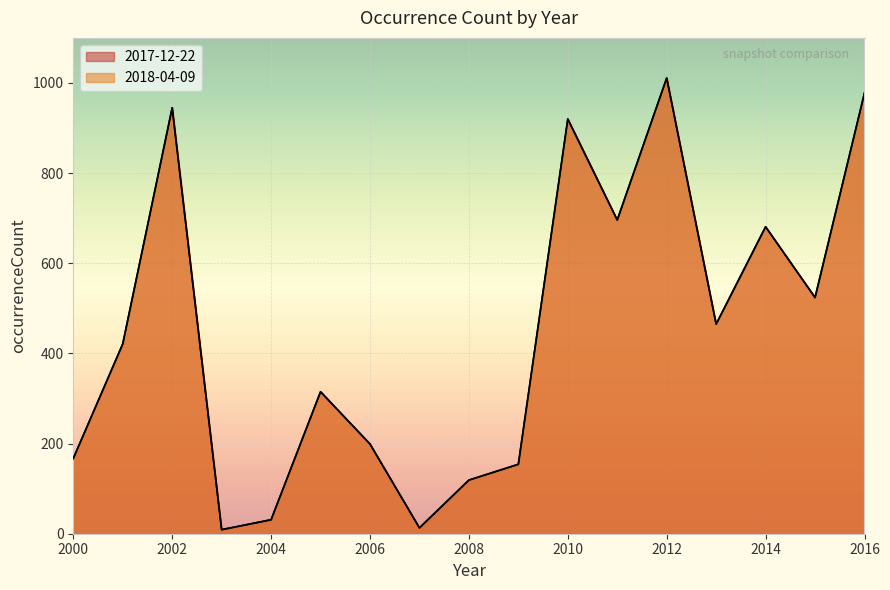

Is it true that 2017-12-22 equals 139 at 2001?

False